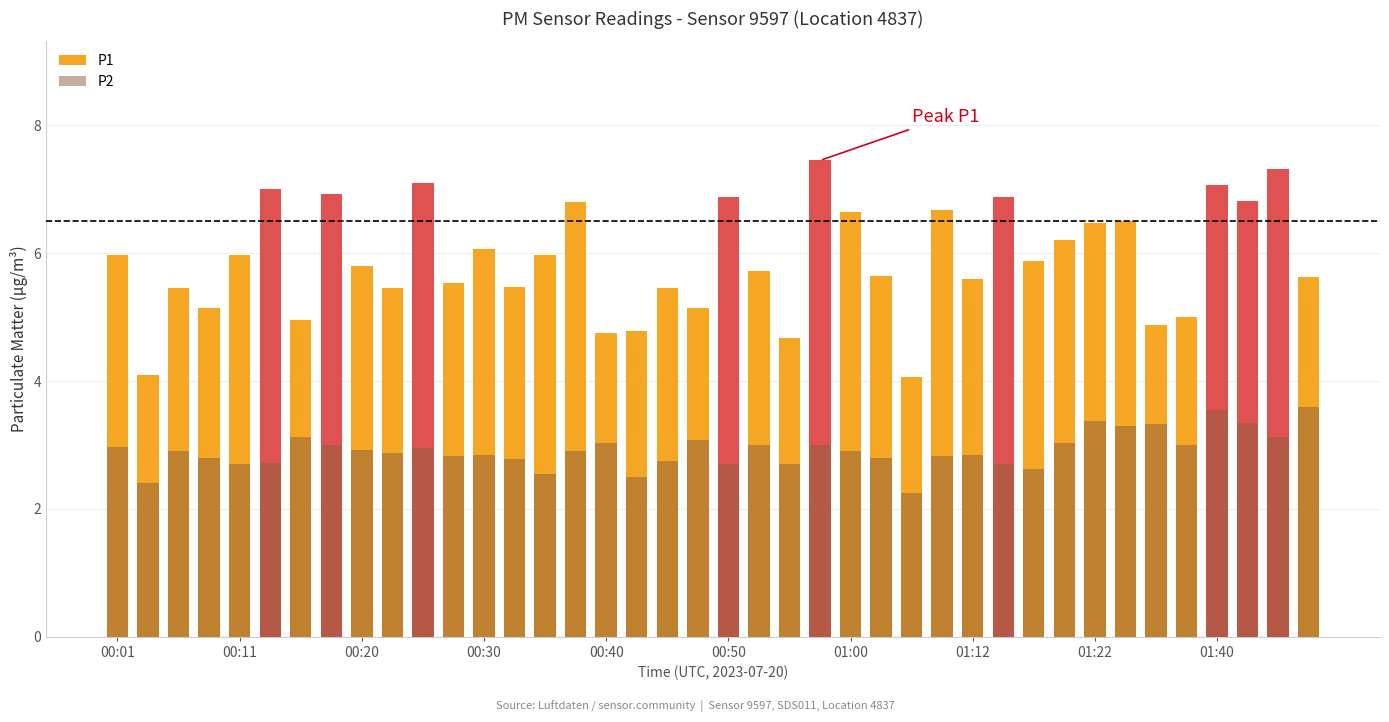

Does the chart contain any negative values?

No